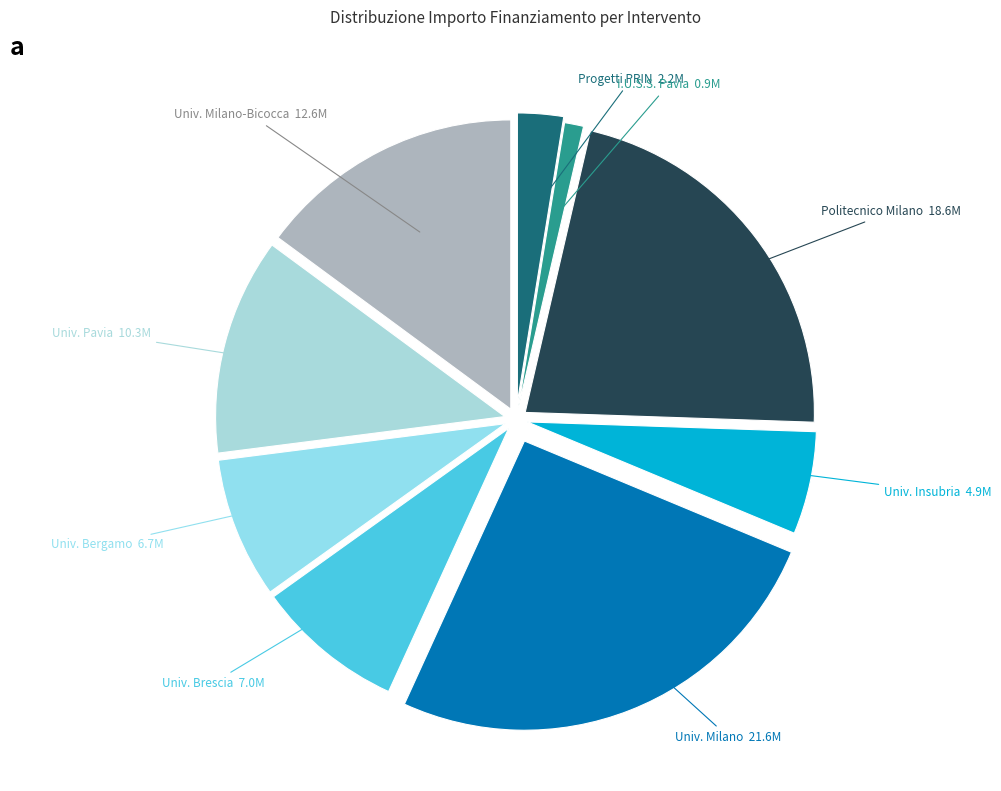

Is there a majority slice in this chart?

No